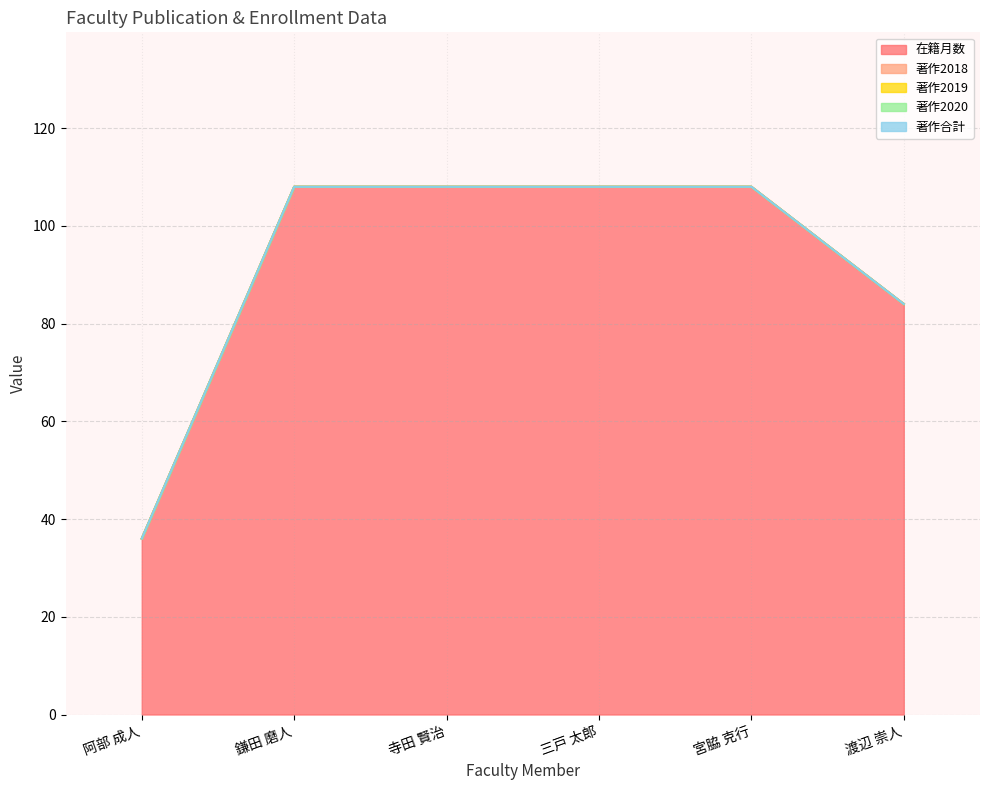

Reading left to right, what are all the values shown in this chart?

在籍月数: 阿部 成人=36	鎌田 磨人=108	寺田 賢治=108	三戸 太郎=108	宮脇 克行=108	渡辺 崇人=84
著作2018: 阿部 成人=0	鎌田 磨人=0	寺田 賢治=0	三戸 太郎=0	宮脇 克行=0	渡辺 崇人=0
著作2019: 阿部 成人=0	鎌田 磨人=0	寺田 賢治=0	三戸 太郎=0	宮脇 克行=0	渡辺 崇人=0
著作2020: 阿部 成人=0	鎌田 磨人=0	寺田 賢治=0	三戸 太郎=0	宮脇 克行=0	渡辺 崇人=0
著作合計: 阿部 成人=0	鎌田 磨人=0	寺田 賢治=0	三戸 太郎=0	宮脇 克行=0	渡辺 崇人=0